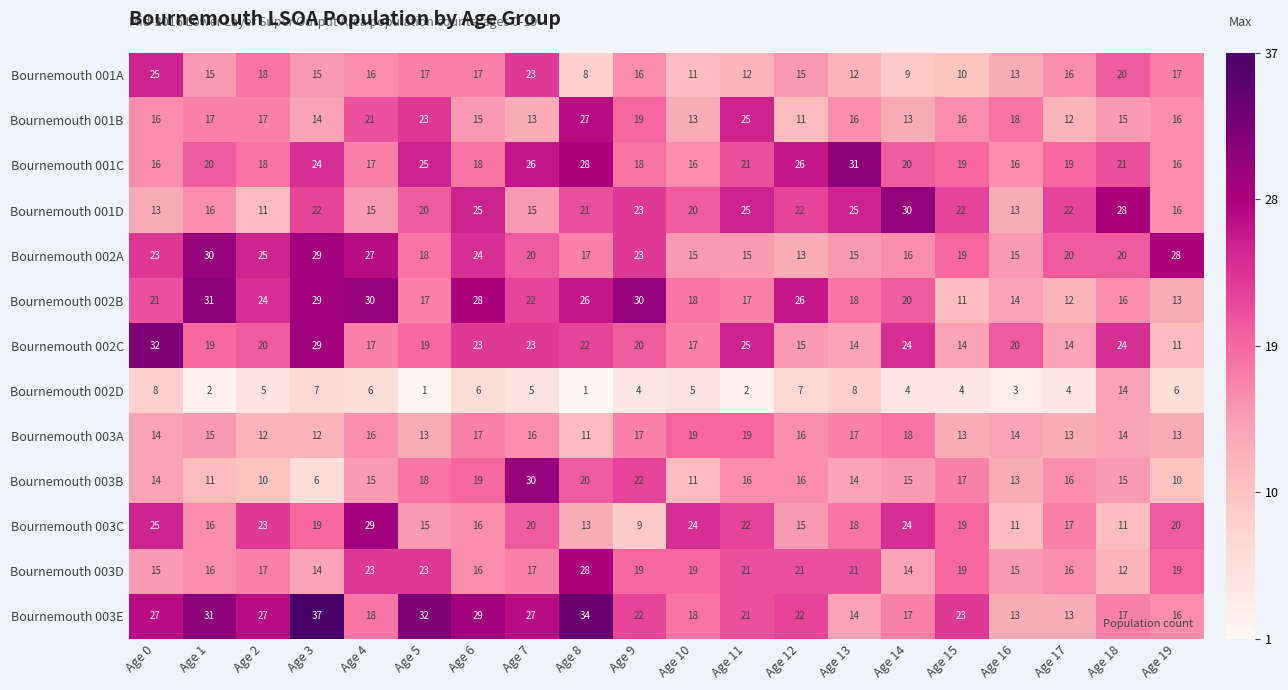

What is the difference between the highest and lowest values at Age 15?

19